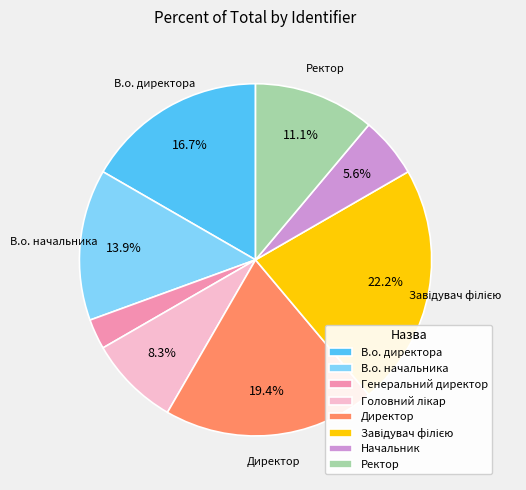

What percentage is NOT represented by Начальник?

94.4%